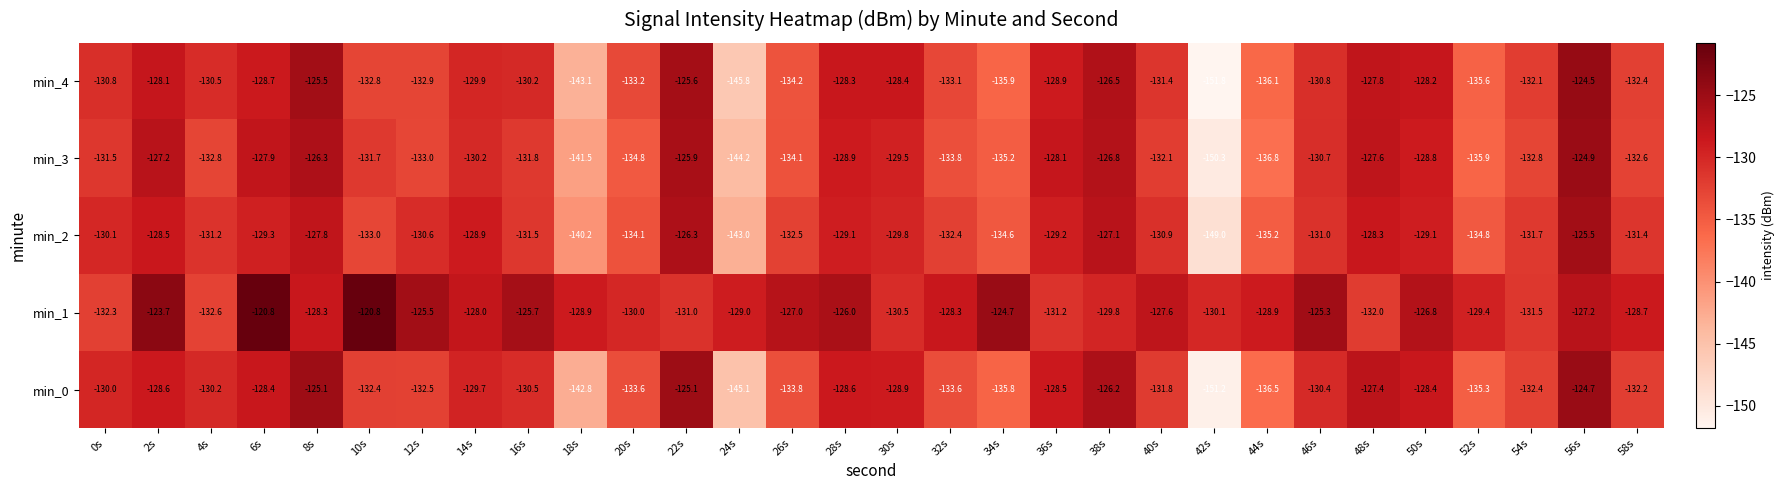

True or false: min_1 has a value of -227.2 at 32s.

False